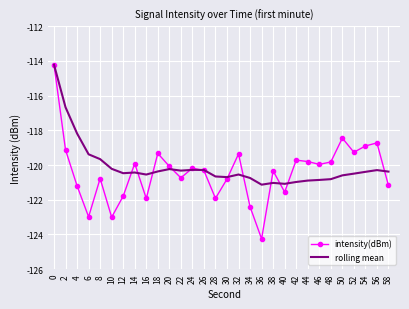

Which series changed the most between 14 and 44?

rolling mean